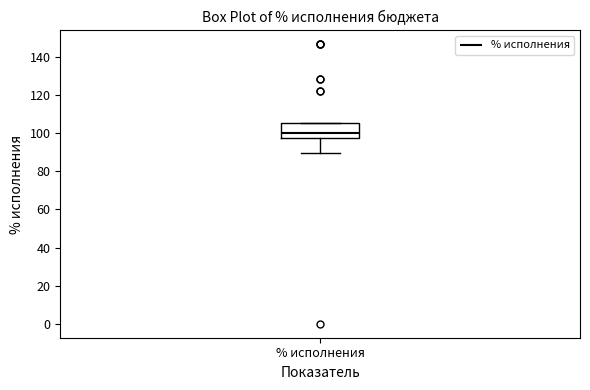

Where is the upper edge of the box for % исполнения on the y-axis? The values are not printed on the chart, so give them approximately, as read against the axis.

106